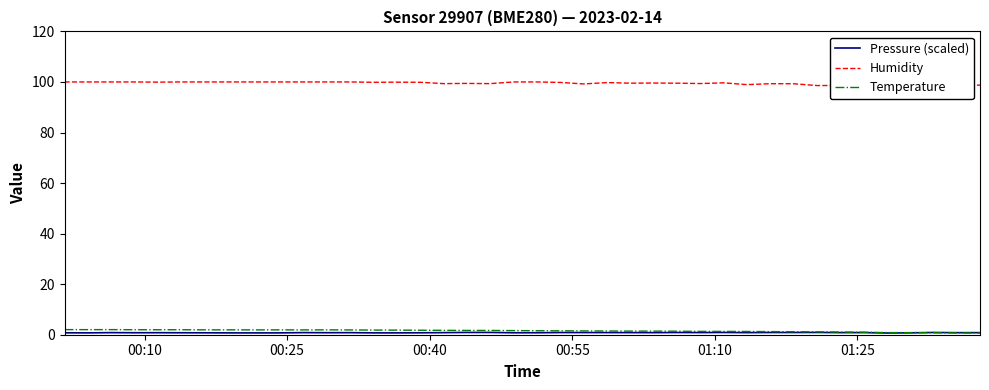

What is the difference between the maximum and minimum values in the Humidity series?

1.7